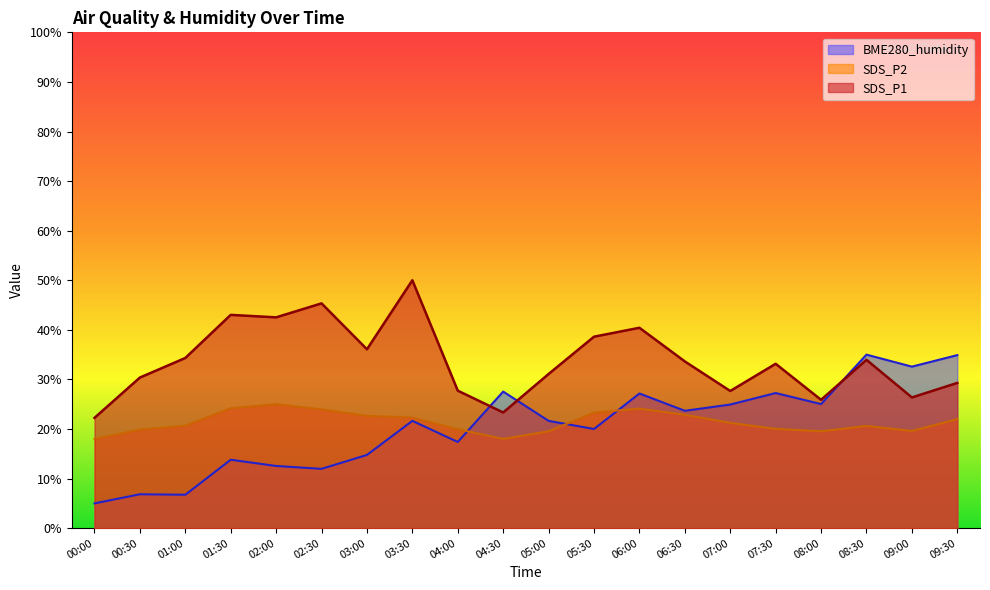

What is the approximate value of SDS_P2 at 07:30?

20.0